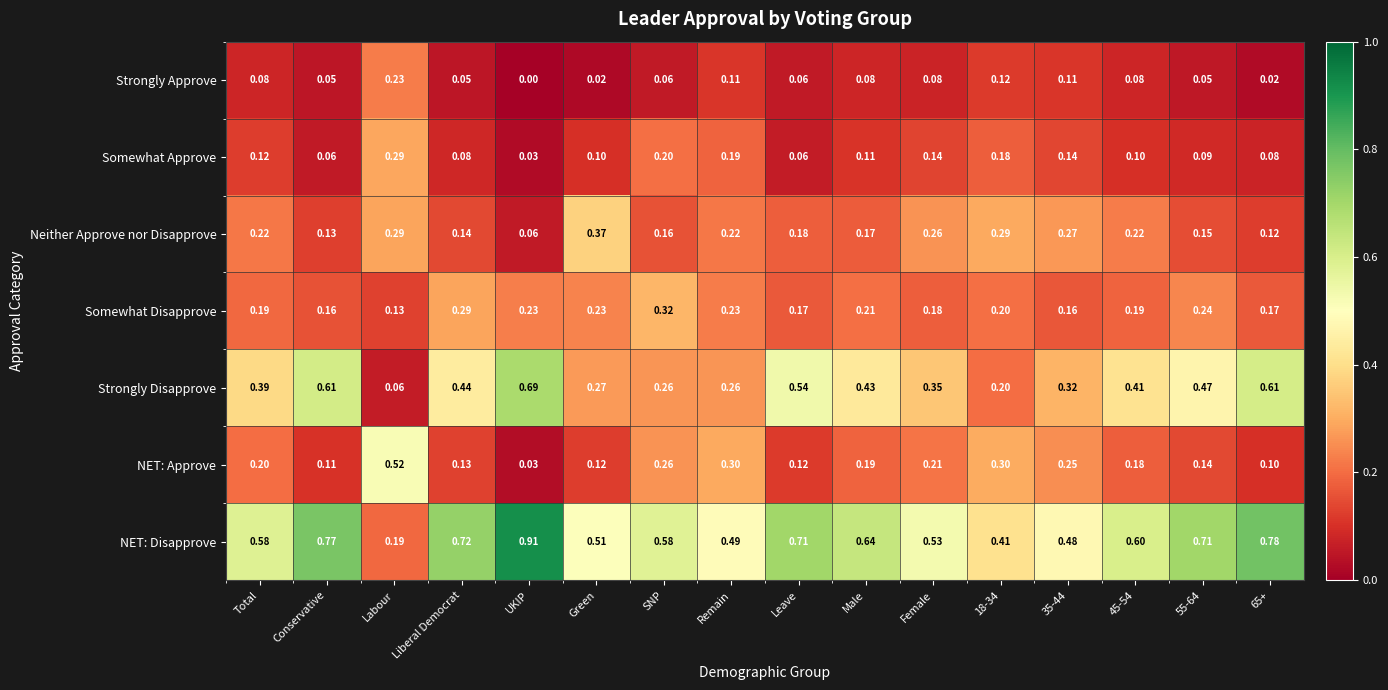

List the series in order of their peak value, lowest first.

Strongly Approve, Somewhat Approve, Somewhat Disapprove, Neither Approve nor Disapprove, NET: Approve, Strongly Disapprove, NET: Disapprove